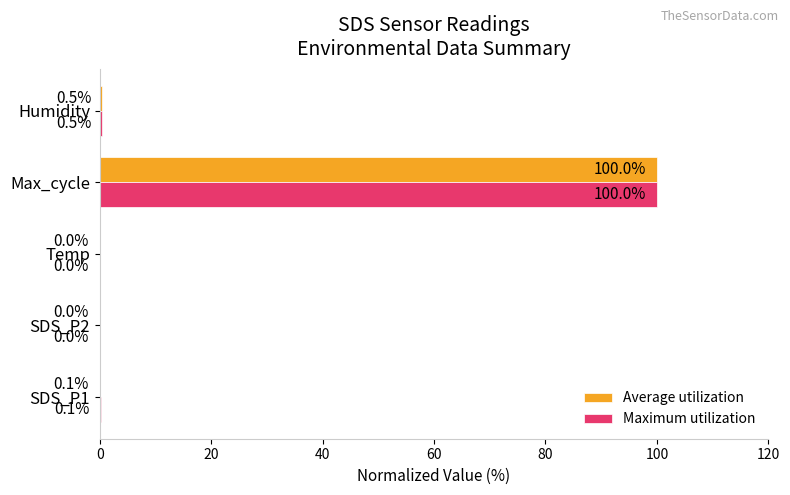

At which category is the sum across all series the highest?

Max_cycle